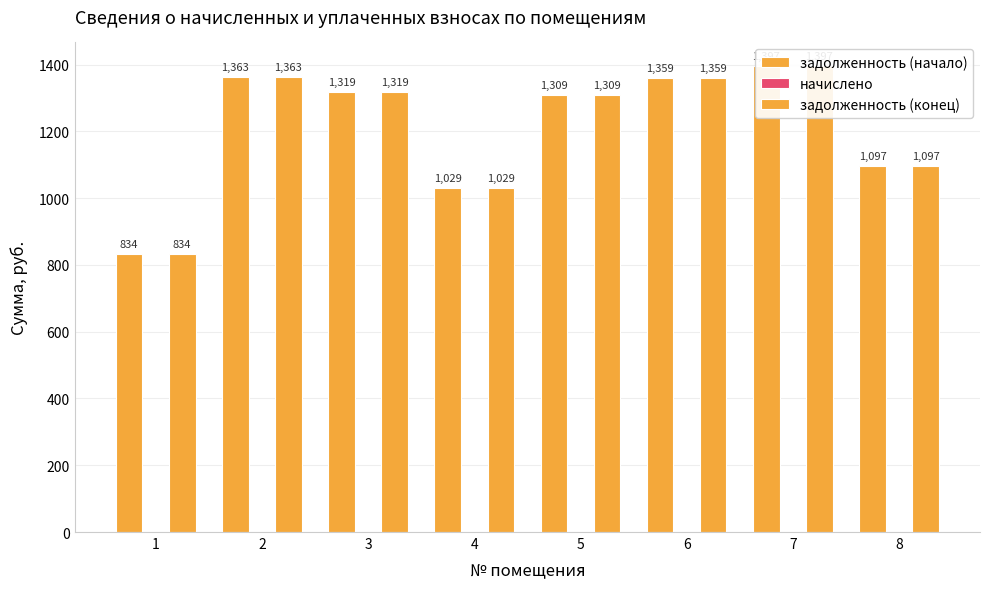

What is the difference between the задолженность (начало) values at 6 and 3?

40.7